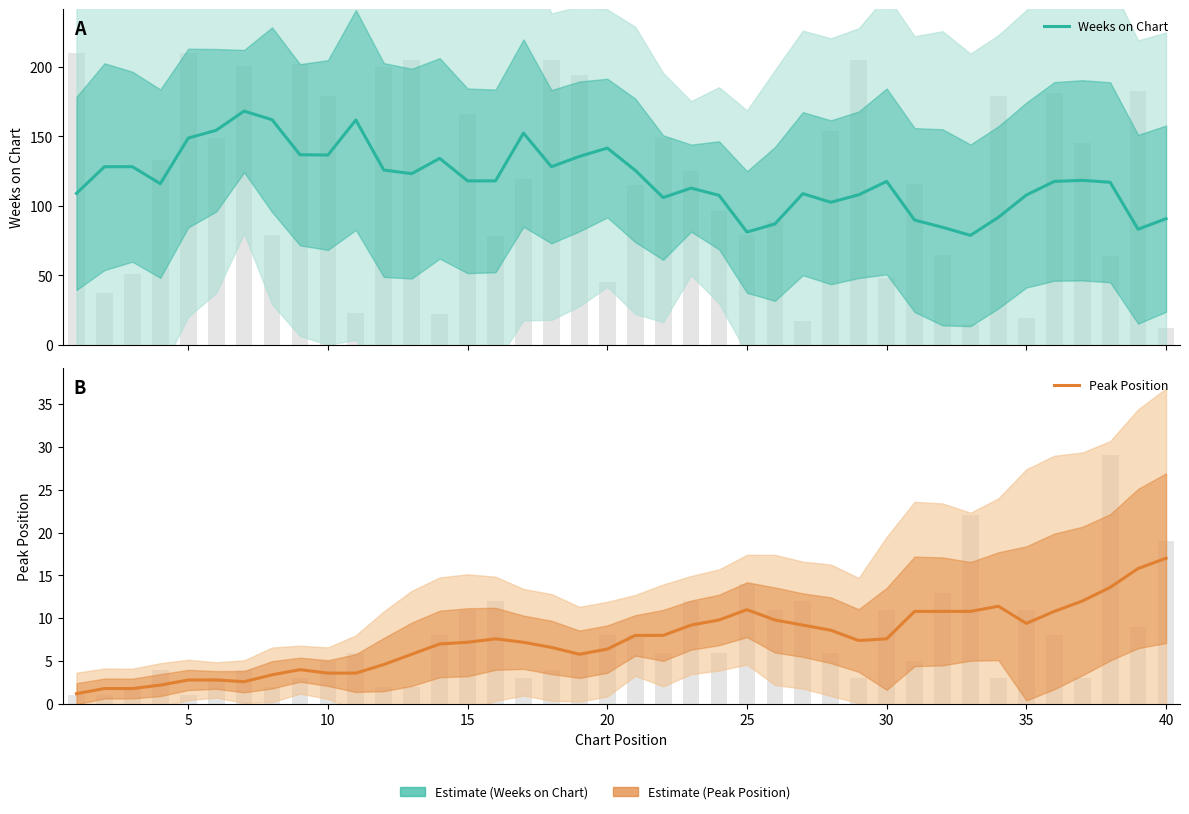

Rank the series by their average value, from lowest to highest.

Peak Position, Weeks on Chart